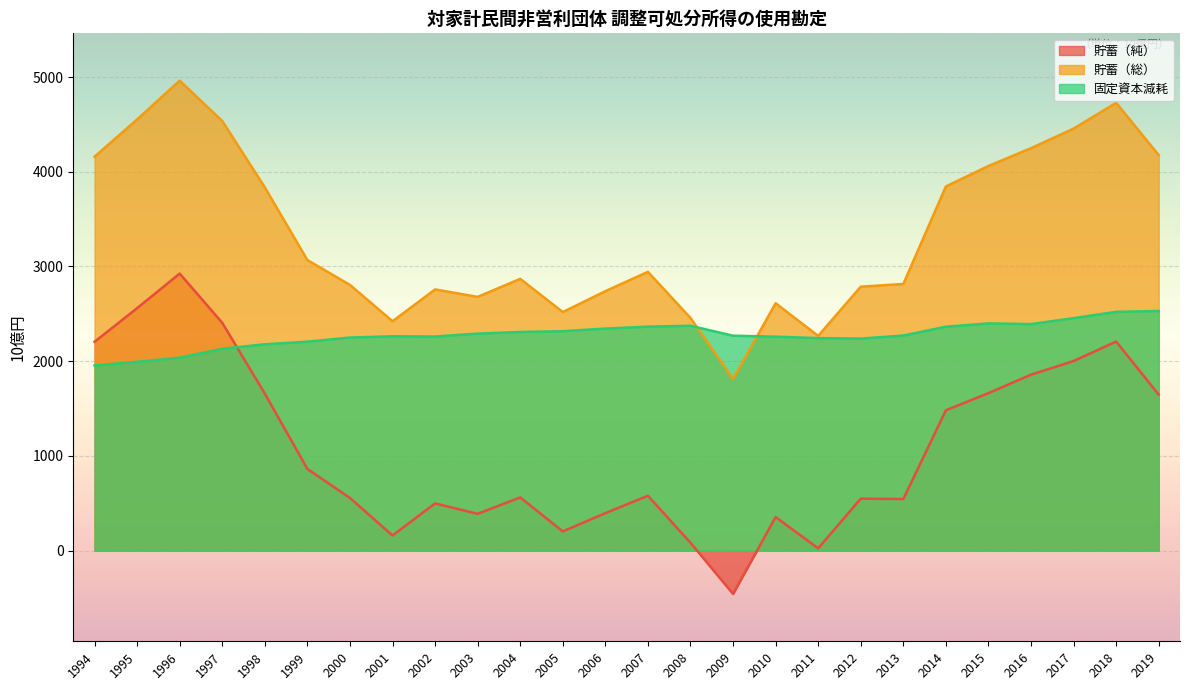

How many times do 貯蓄（総） and 固定資本減耗 cross each other?

2